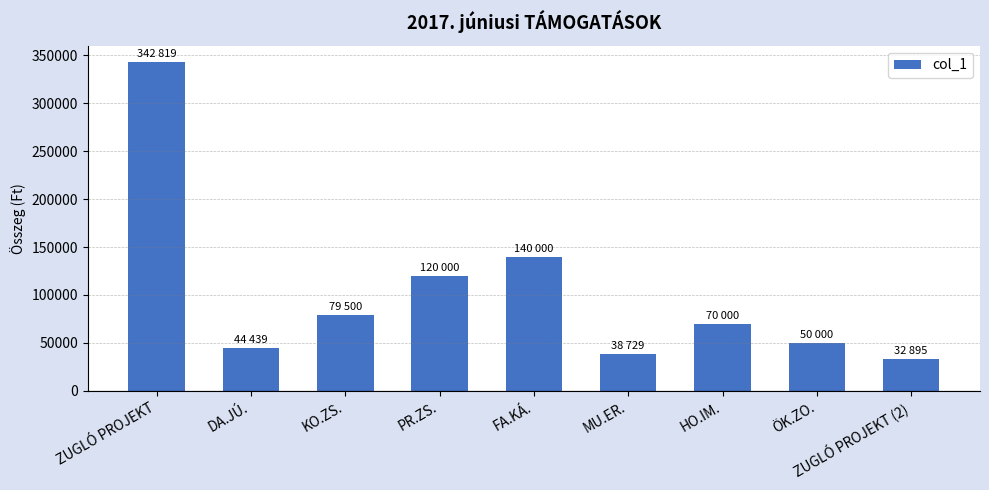

What is the maximum value shown in the chart?

342819